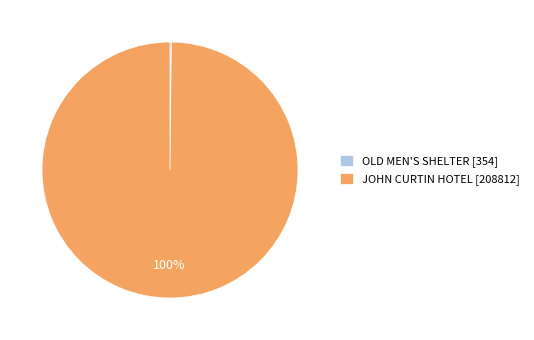

To the nearest percent, what is the difference between the largest and smallest slice percentages?

100%